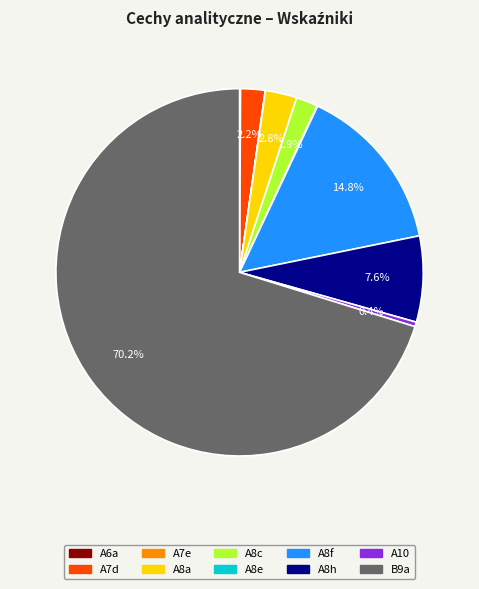

Which category accounts for the majority?

B9a